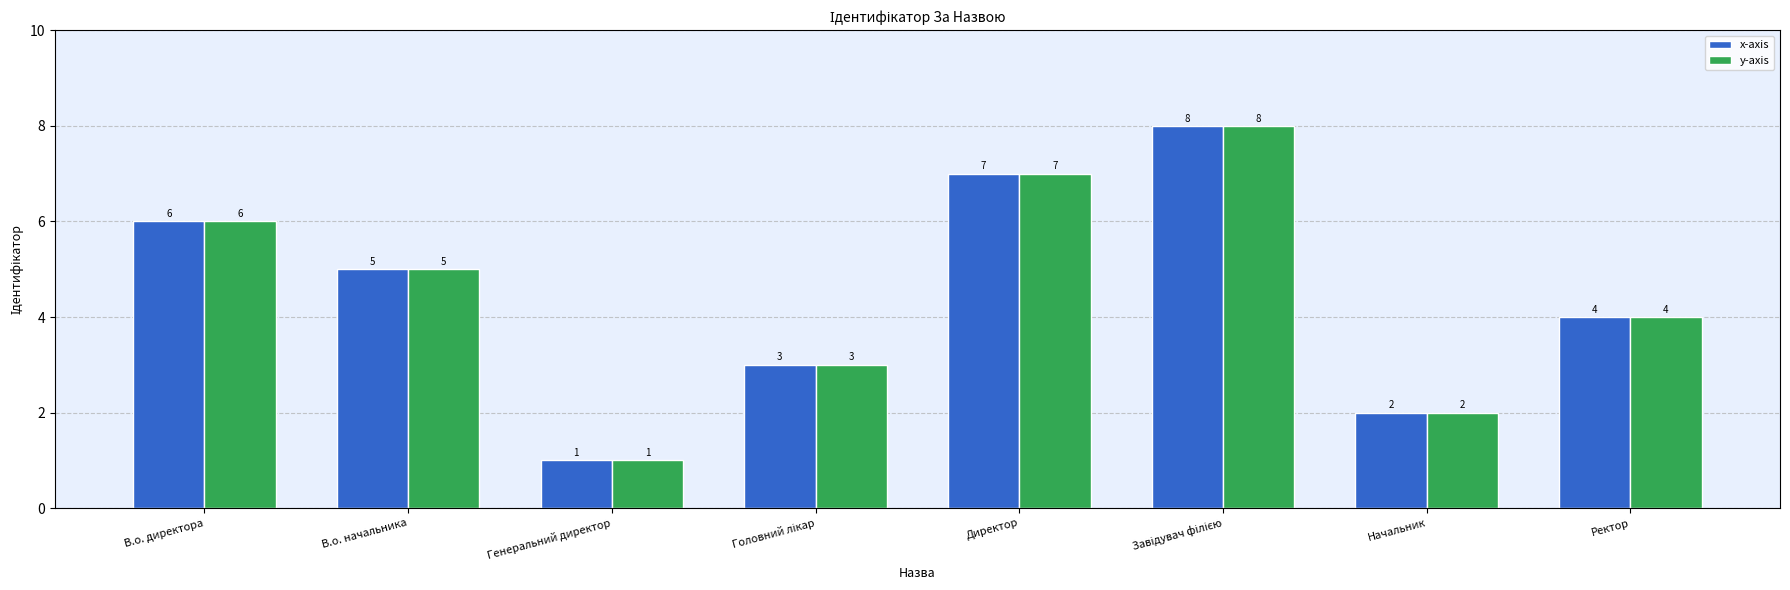

How many values in the x-axis series are below 5?

4